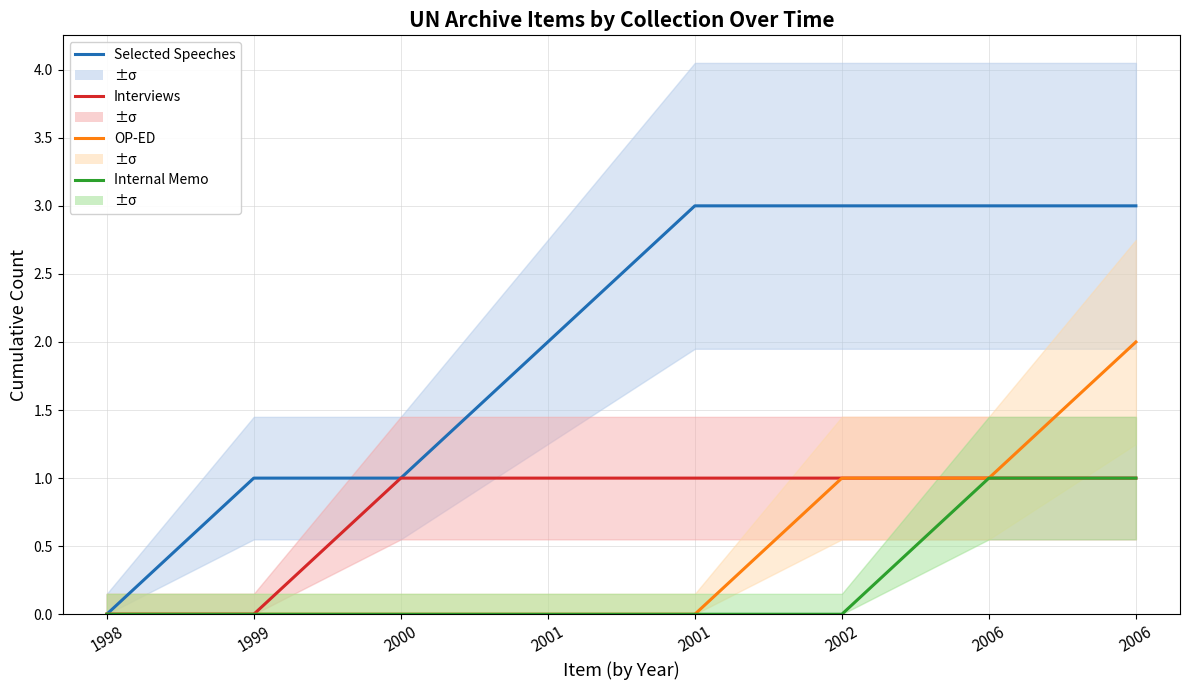

How many data points in OP-ED are above 0?

3